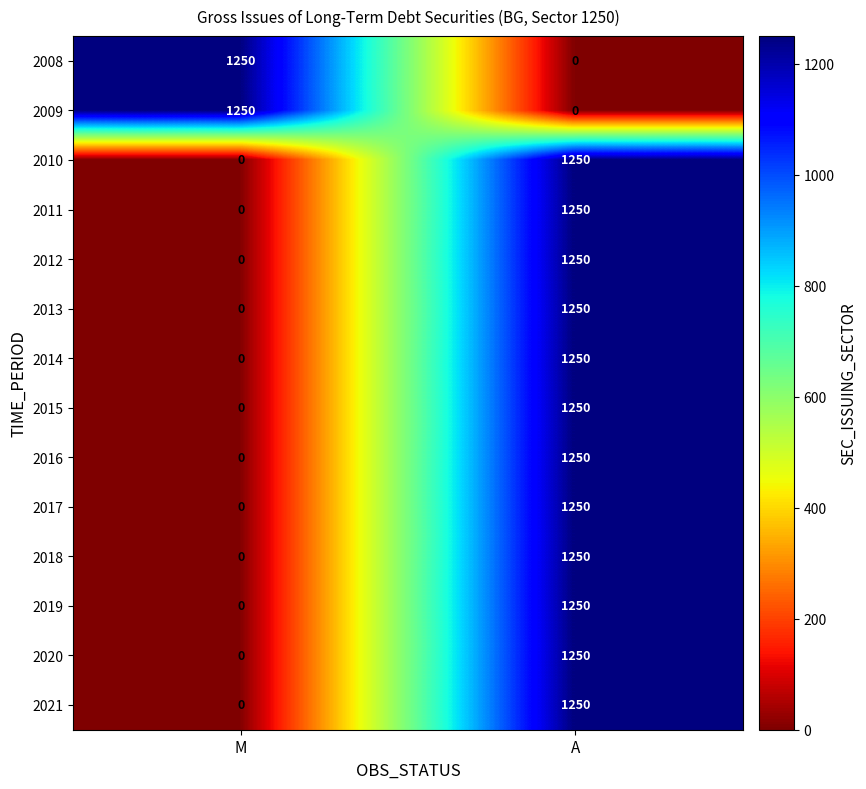

List the labels in order of 2015 value, largest first.

A, M